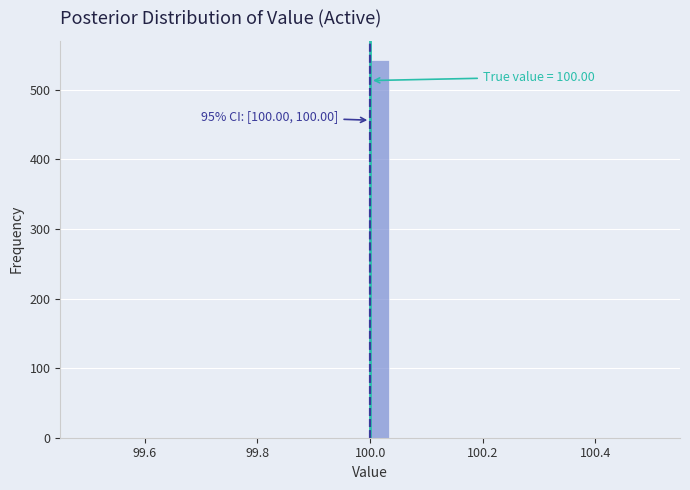

Around what value on the x-axis is the tallest bar? Give the approximate position of its centre, as read against the axis.

100.02